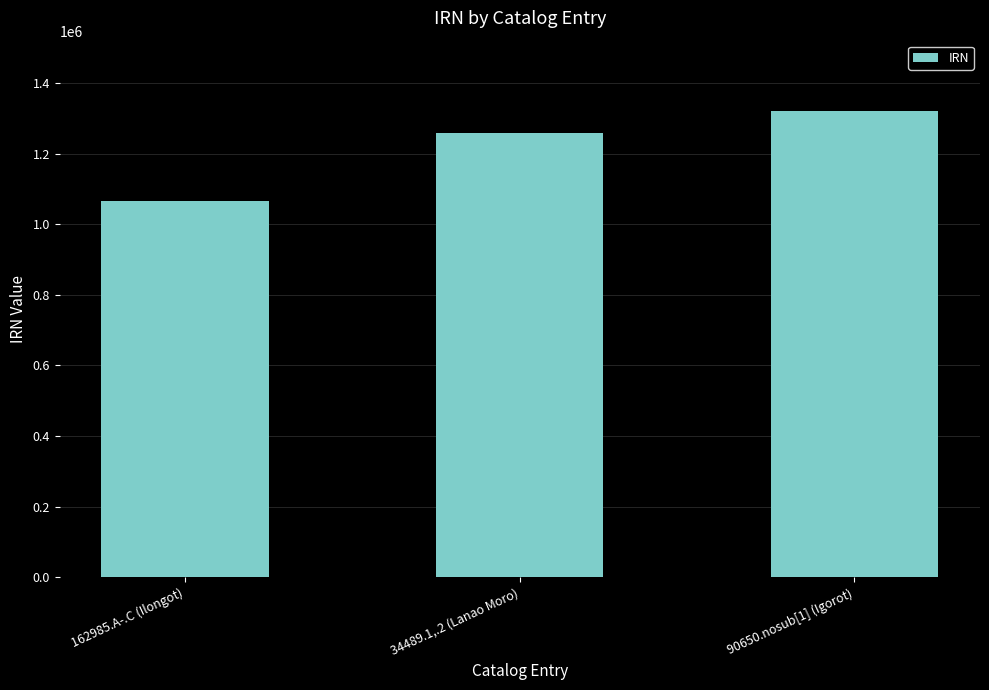

How many values are below 1259610?

1